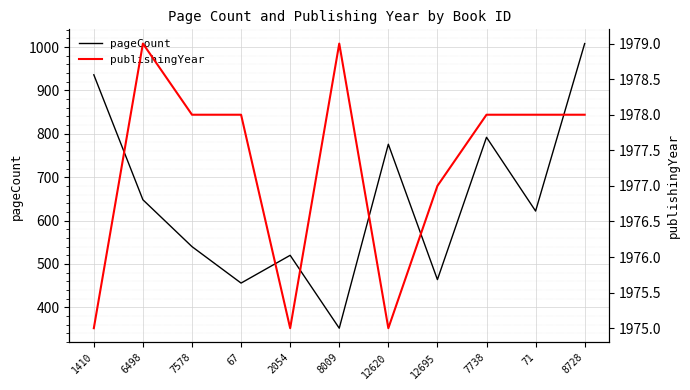

True or false: pageCount and publishingYear intersect in this chart.

False